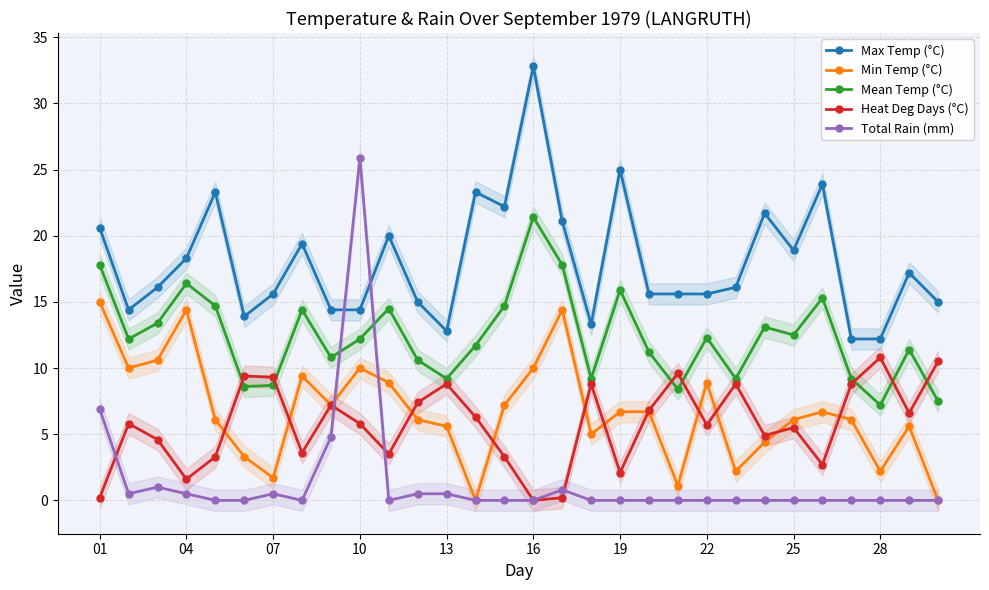

How many lines are shown in the chart?

5